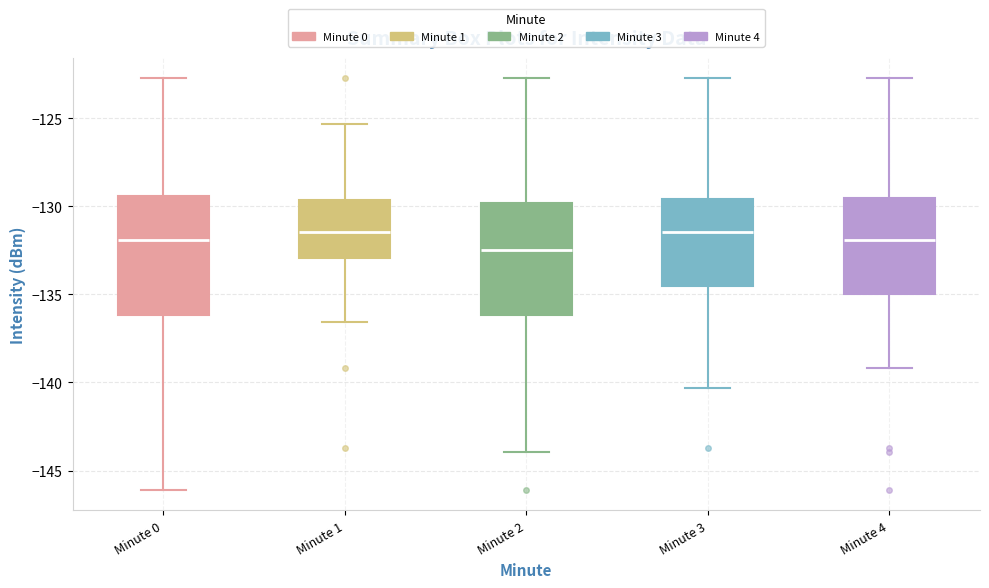

Where is the lower edge of the box for Minute 4 on the y-axis? The values are not printed on the chart, so give them approximately, as read against the axis.

-135.0